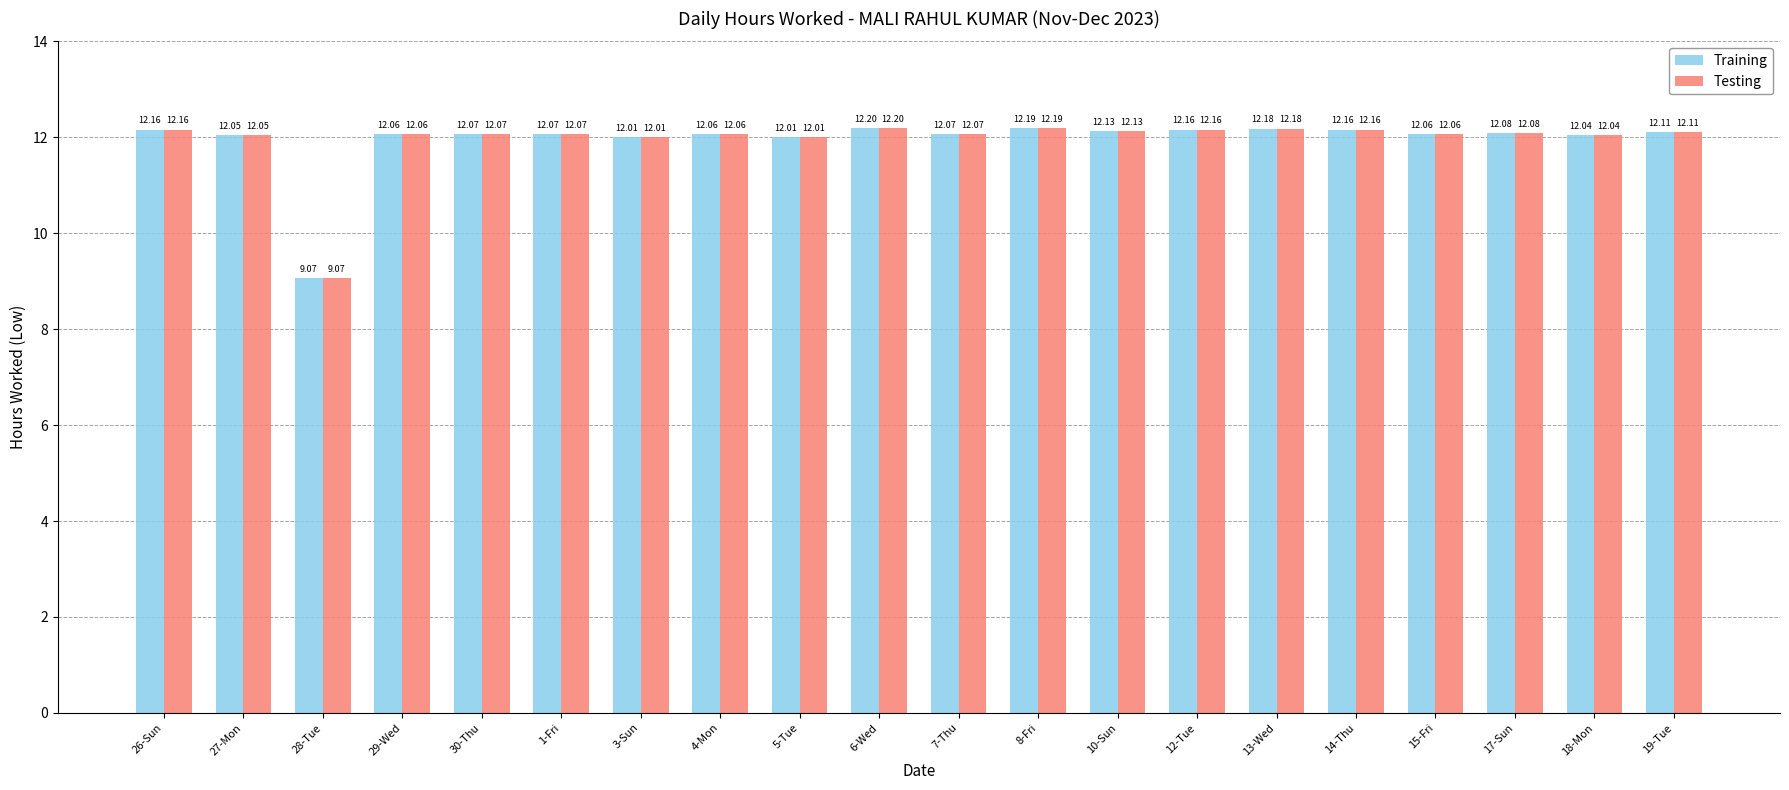

At how many categories does at least one series exceed 10?

19